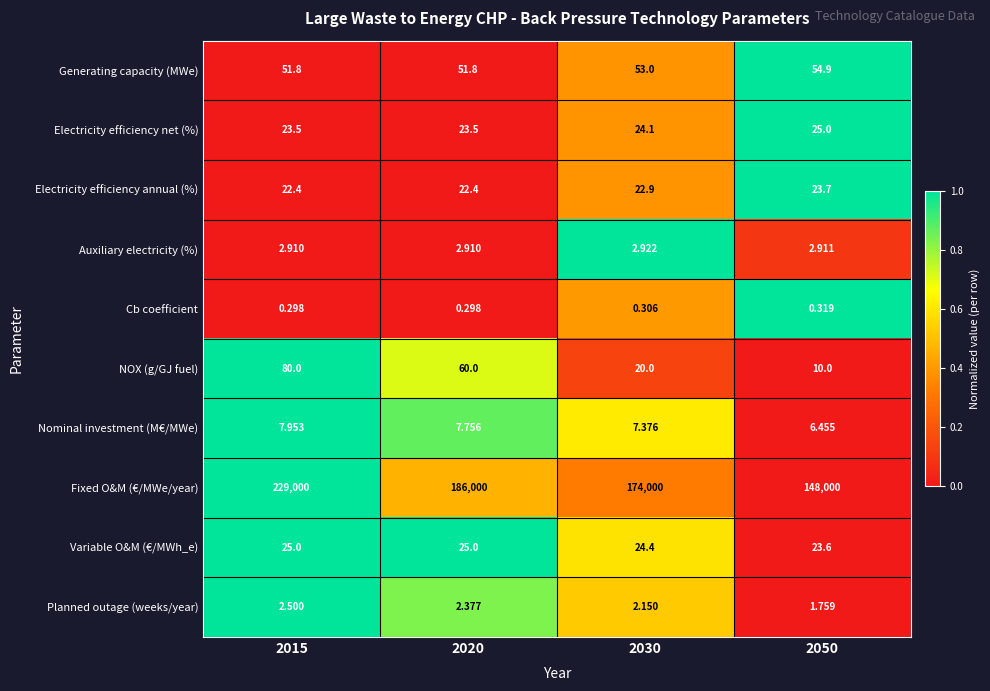

Is the value of NOX (g/GJ fuel) at 2020 greater than the value of Planned outage (weeks/year) at 2050?

Yes